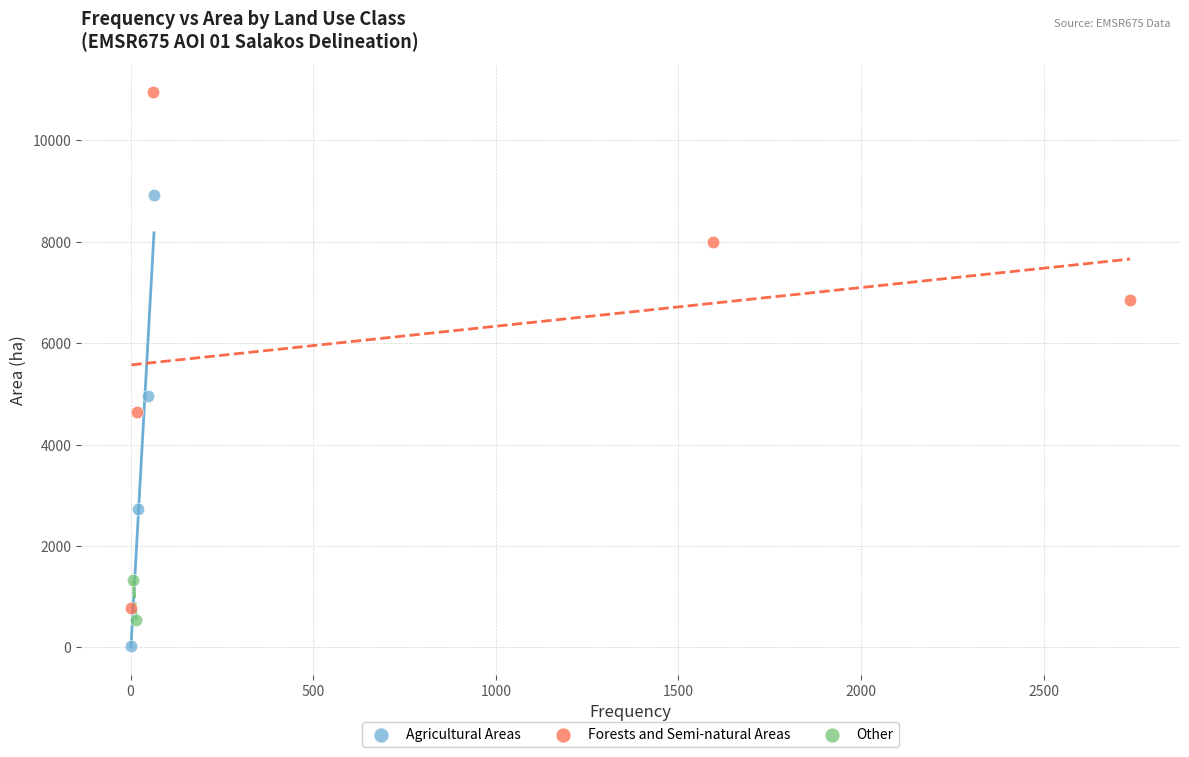

Which series has the largest Y range (max minus min)?

Forests and Semi-natural Areas